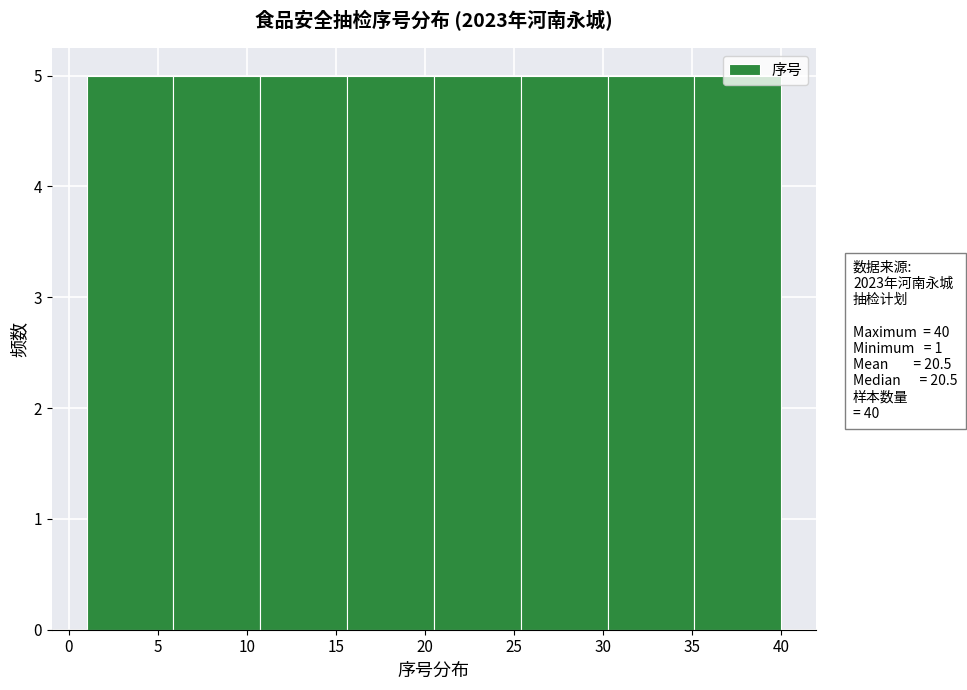

Reading left to right, list every bar in this chart as the range it spans on the x-axis followed by its height. Neither the bar edges nor the heights are printed on the chart, so give them approximately, as read against the axes.

1.0 to 6.0: 5
6.0 to 11.0: 5
11.0 to 15.5: 5
15.5 to 20.5: 5
20.5 to 25.5: 5
25.5 to 30.5: 5
30.5 to 35.0: 5
35.0 to 40.0: 5